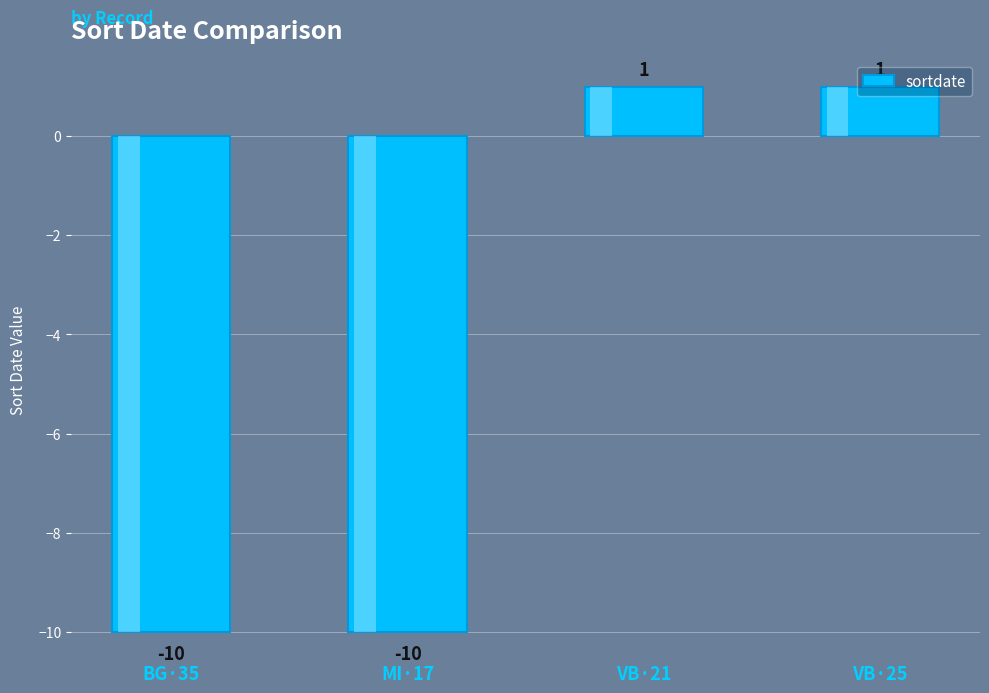

Count the values in the range -10 to 1.

4